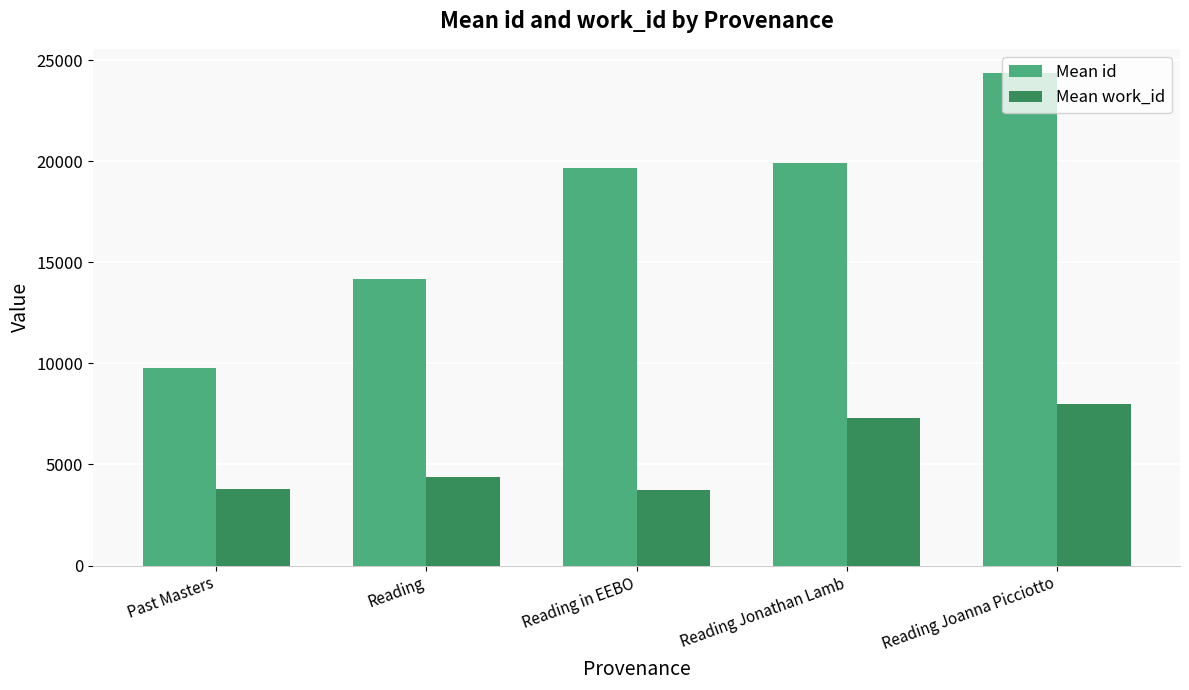

Which series has the widest spread of values?

Mean id